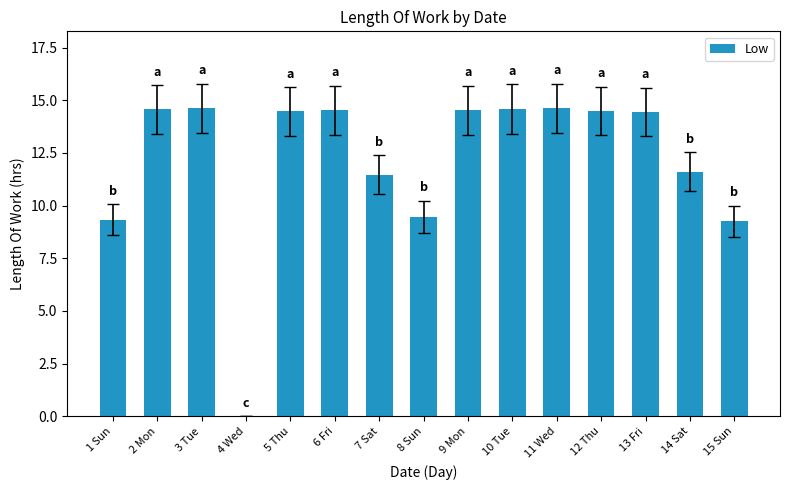

The value at 6 Fri is 14.5. True or false?

True